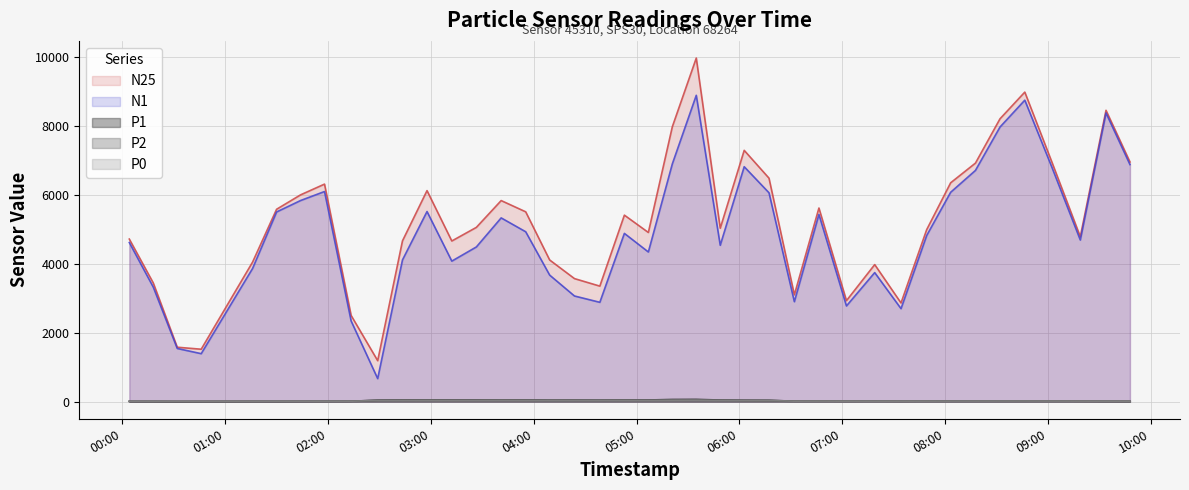

True or false: P1 has a value of 7.9 at 2023-05-10T01:15:55.

True